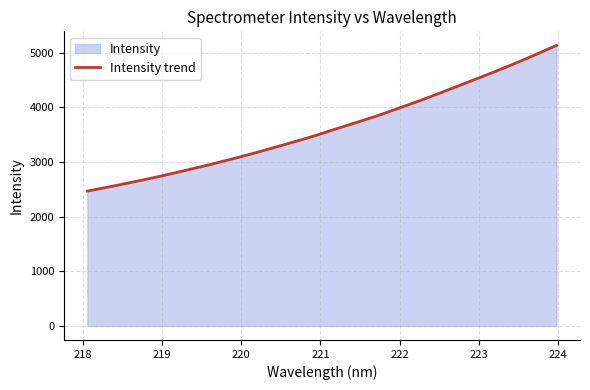

What is the smallest value displayed?

2469.4